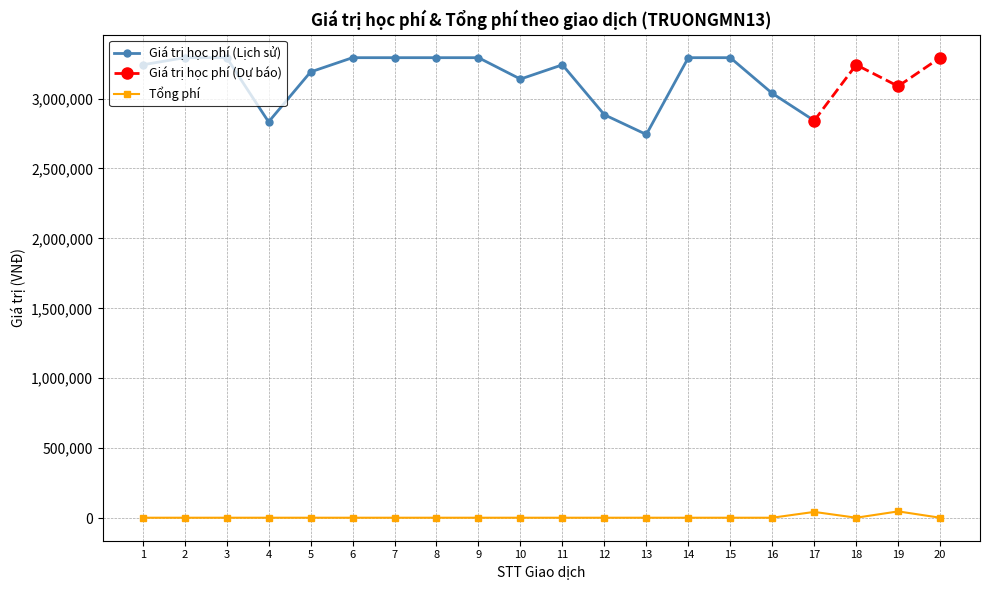

How many values in the Tổng phí series exceed 3300?

2